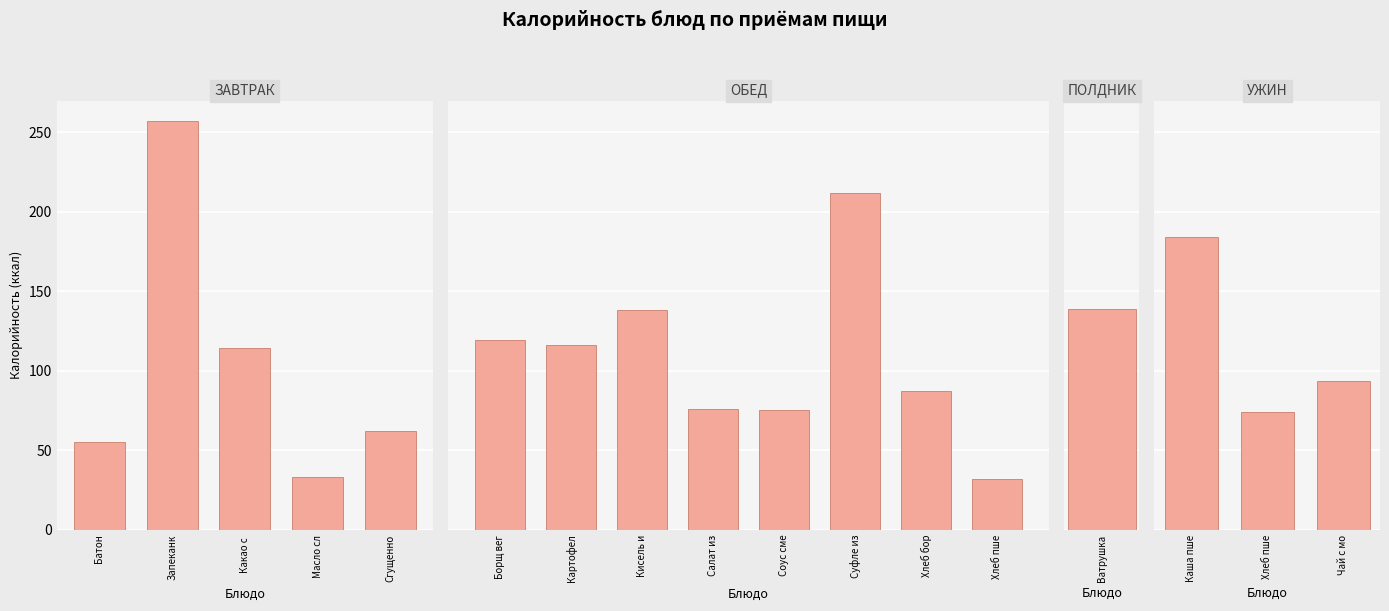

Between Картофель отварной and Запеканка из творога, which is larger?

Запеканка из творога